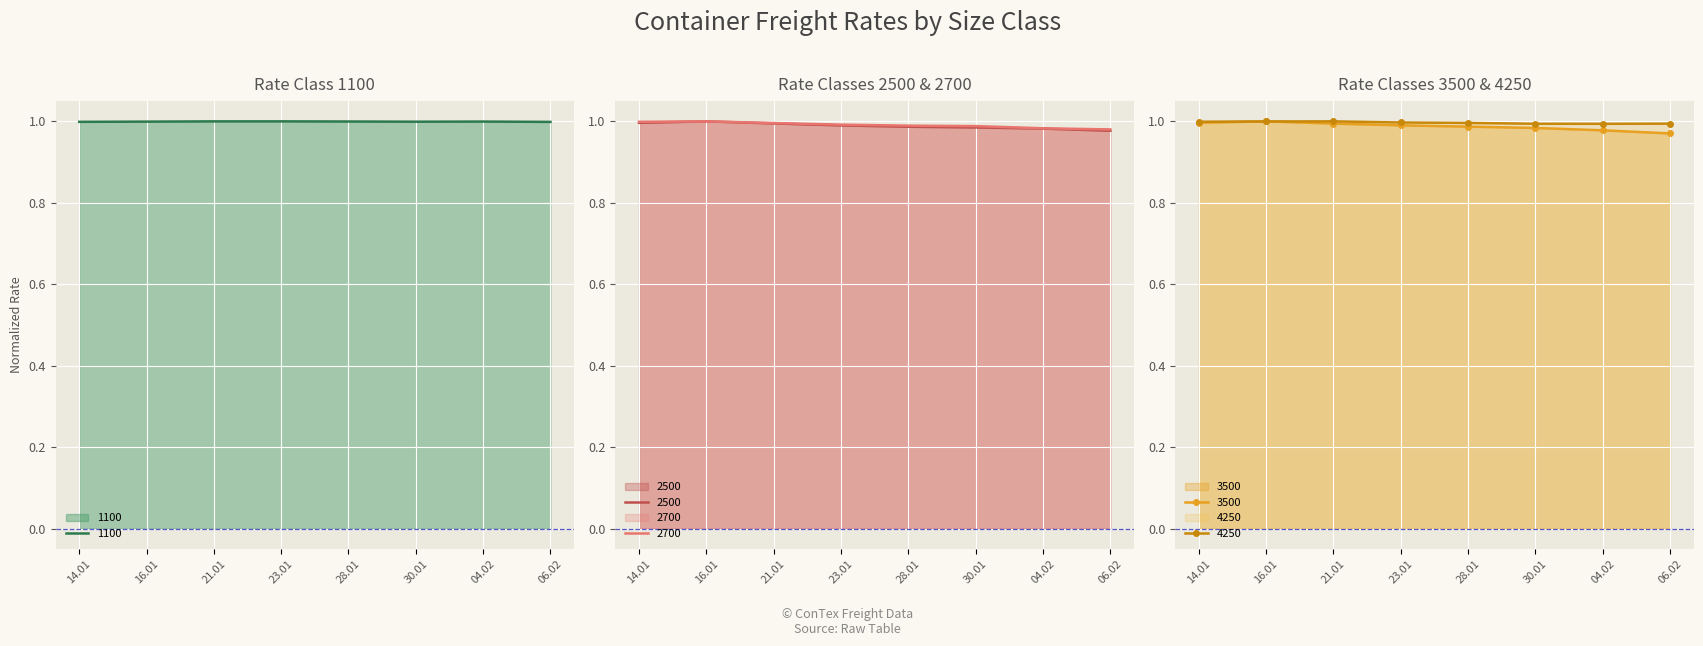

True or false: 2700 has a value of 0.6 at 30.01.

False